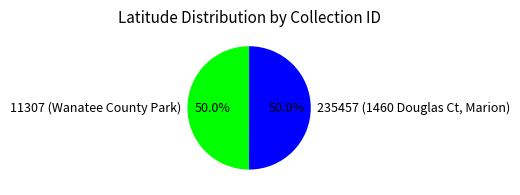

How many segments does this pie chart have?

2